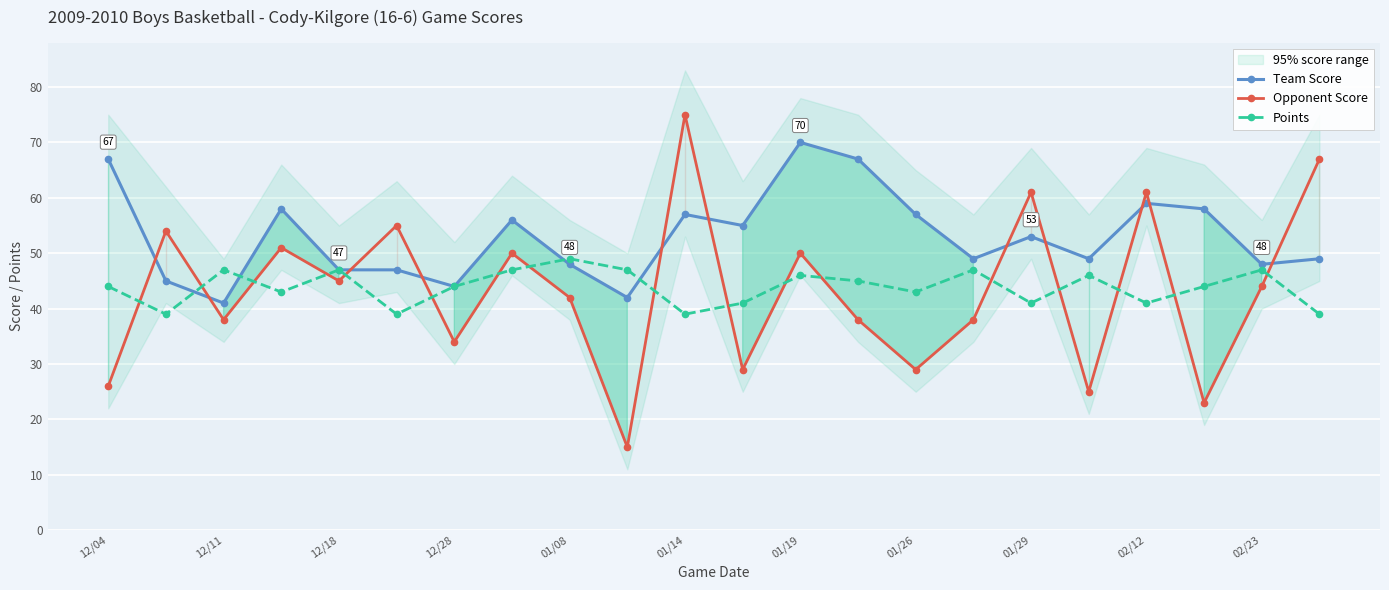

Read the Points value at 01/26.

43